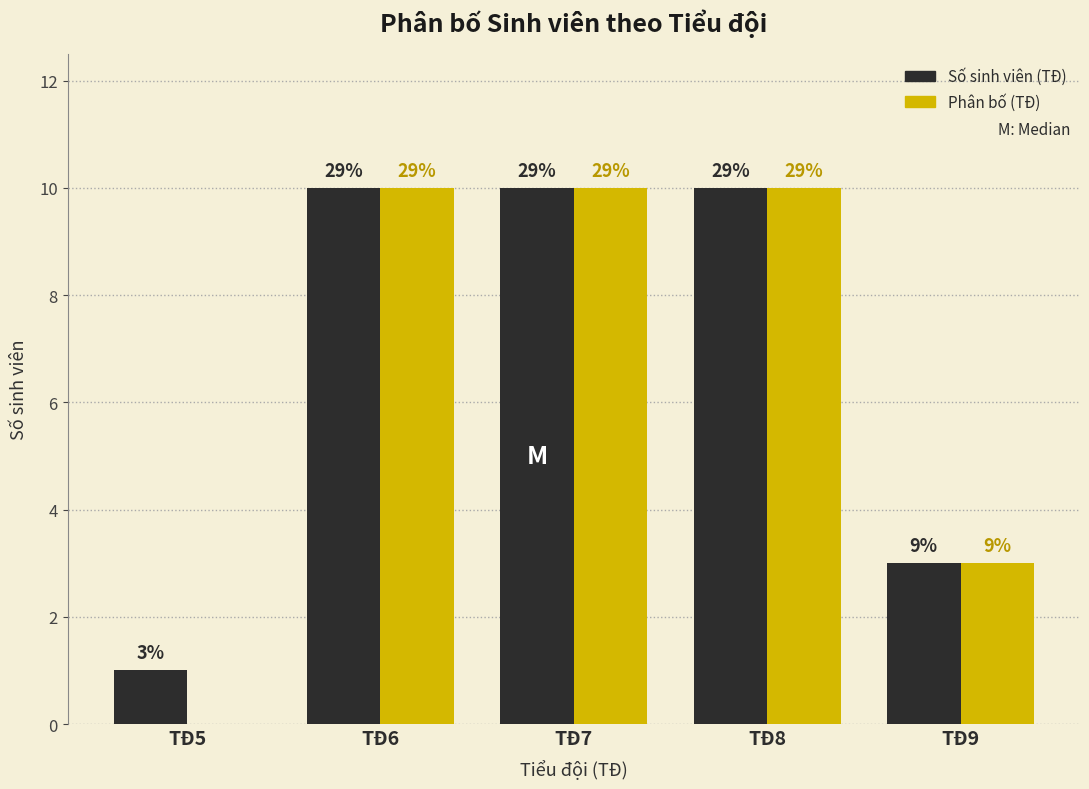

Are the bars grouped side by side (vs. stacked)?

Yes